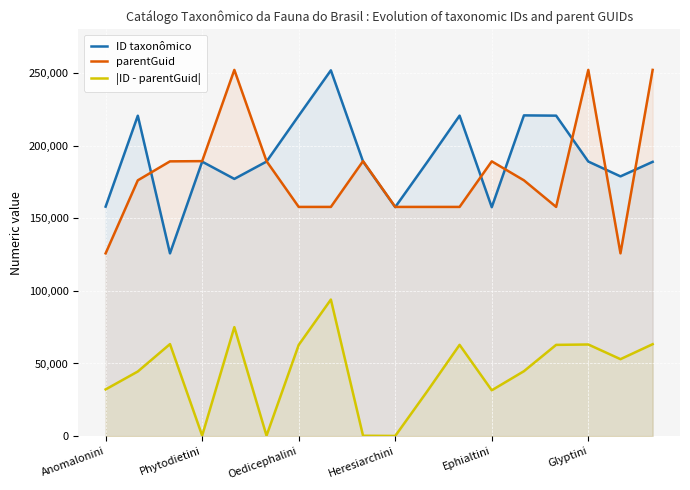

True or false: |ID - parentGuid| and parentGuid cross at least once.

False